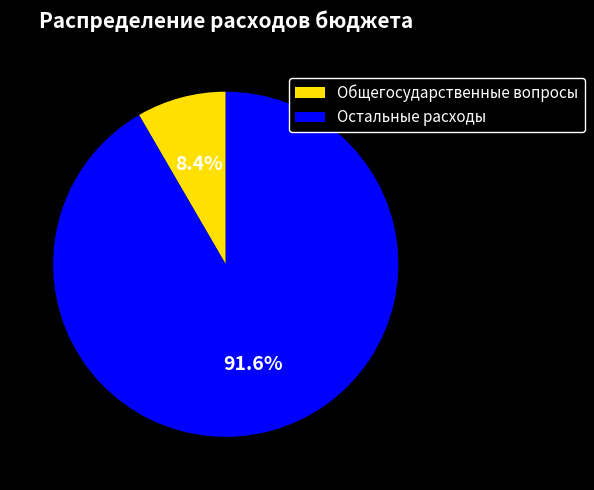

Between Остальные расходы and Общегосударственные вопросы, which is larger?

Остальные расходы